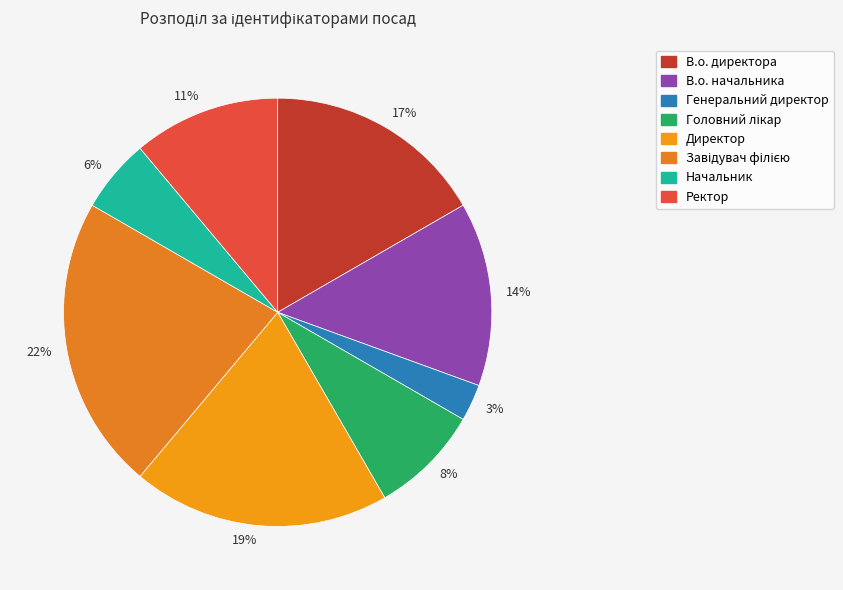

What is the largest slice in the pie chart?

22%